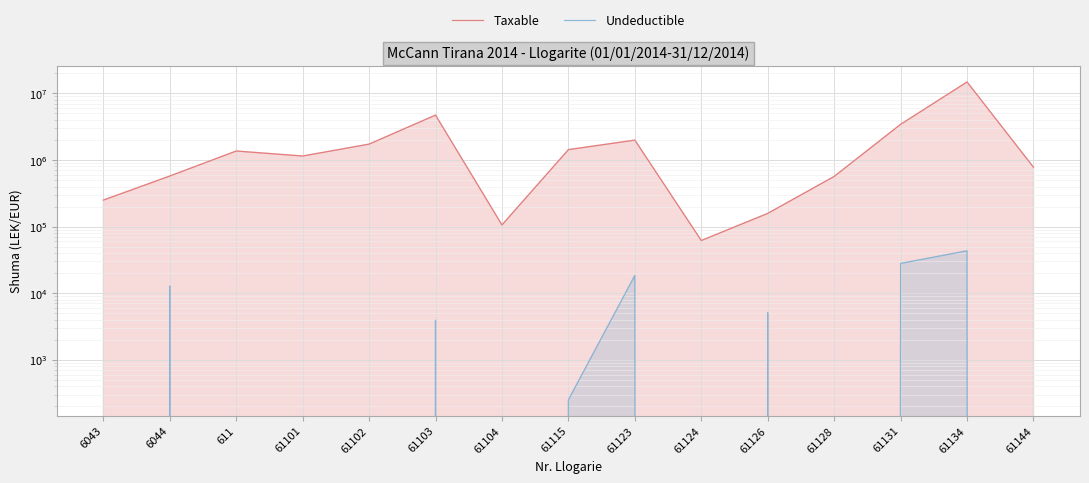

The Undeductible series shows 40110.8 at 61131. True or false?

False